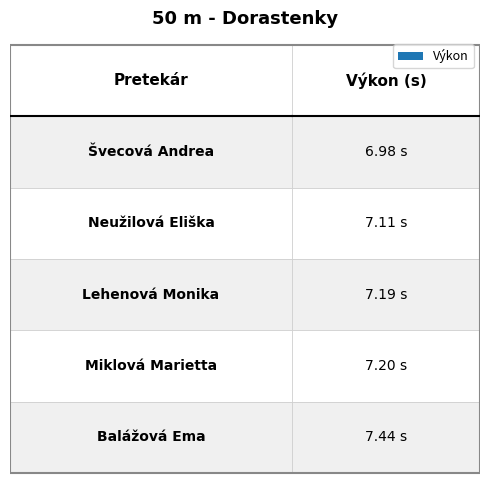

Reading right to left, list all the values displayed in this chart.

Balážová Ema=7.4	Miklová Marietta=7.2	Lehenová Monika=7.2	Neužilová Eliška=7.1	Švecová Andrea=7.0